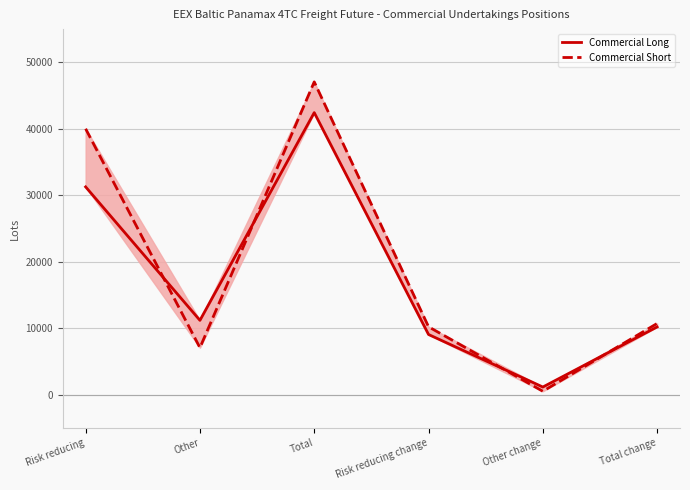

What is the value of the Commercial Short point at the 1st from the left?

40005.2